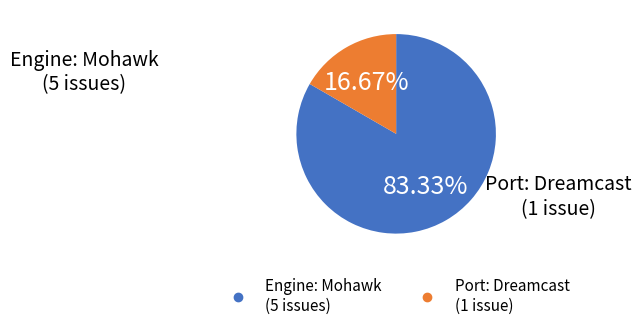

Does any single category account for the majority?

Yes